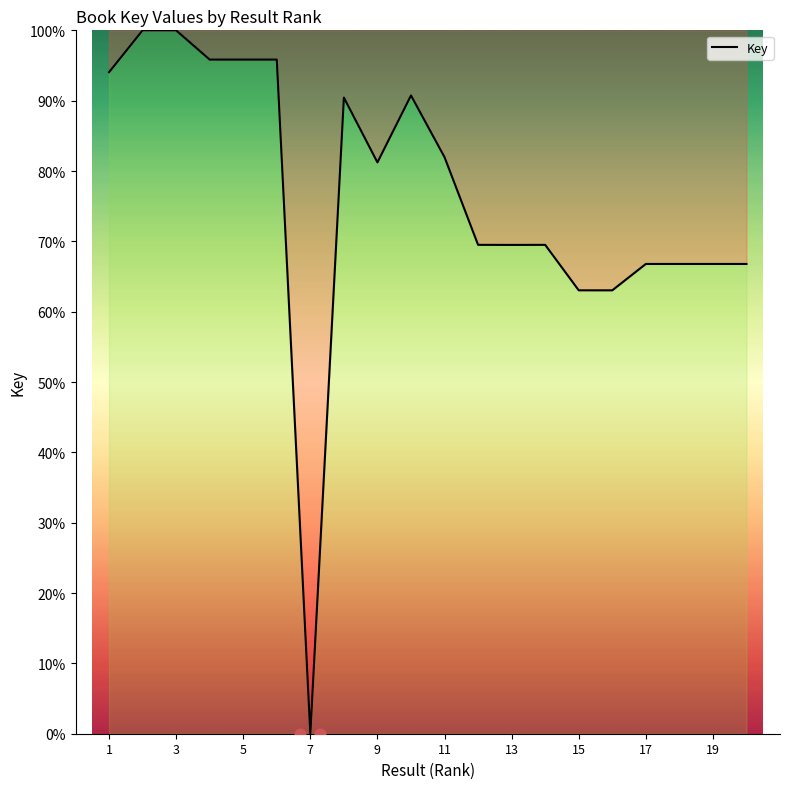

What is the maximum value for Key?

100.0